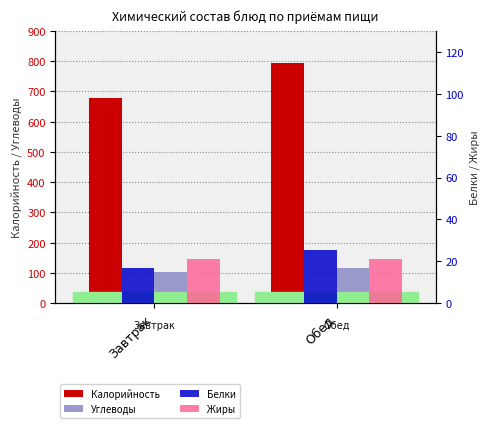

What is the greatest value displayed?

794.2